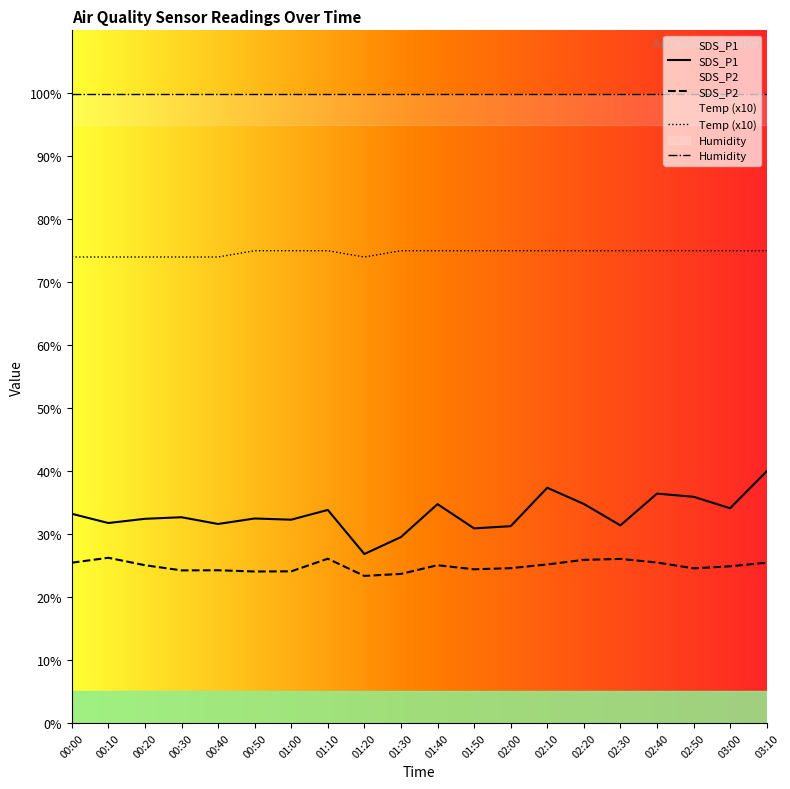

The value of SDS_P2 at 02:50 is 24.6. True or false?

True